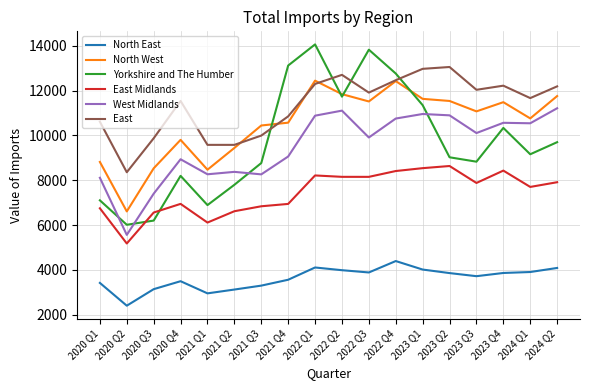

Where is the first local maximum for North East?

2020 Q4